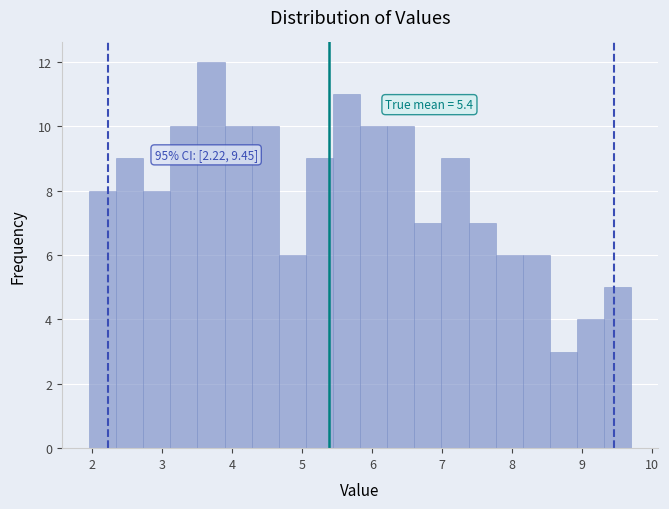

Around what value on the x-axis is the tallest bar? Give the approximate position of its centre, as read against the axis.

3.7